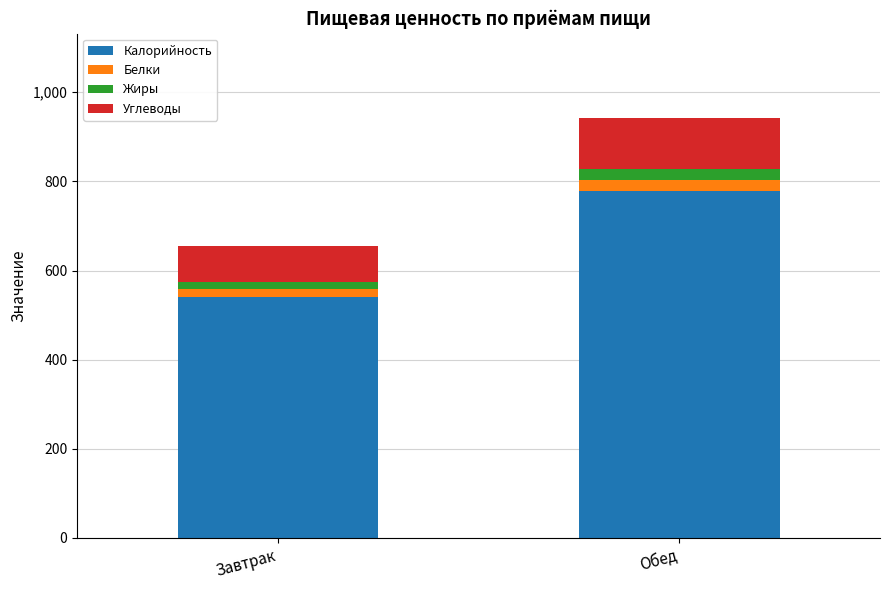

Which category has the lowest value in the Калорийность series?

Завтрак